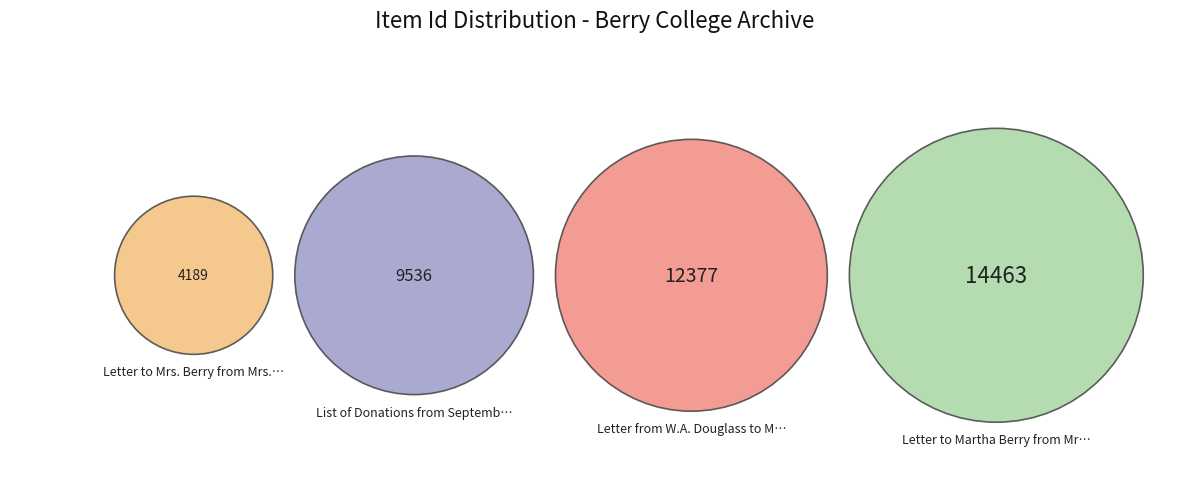

What percentage is the Letter to Martha Berry from Mrs. Anna M. slice, to the nearest percent?

36%